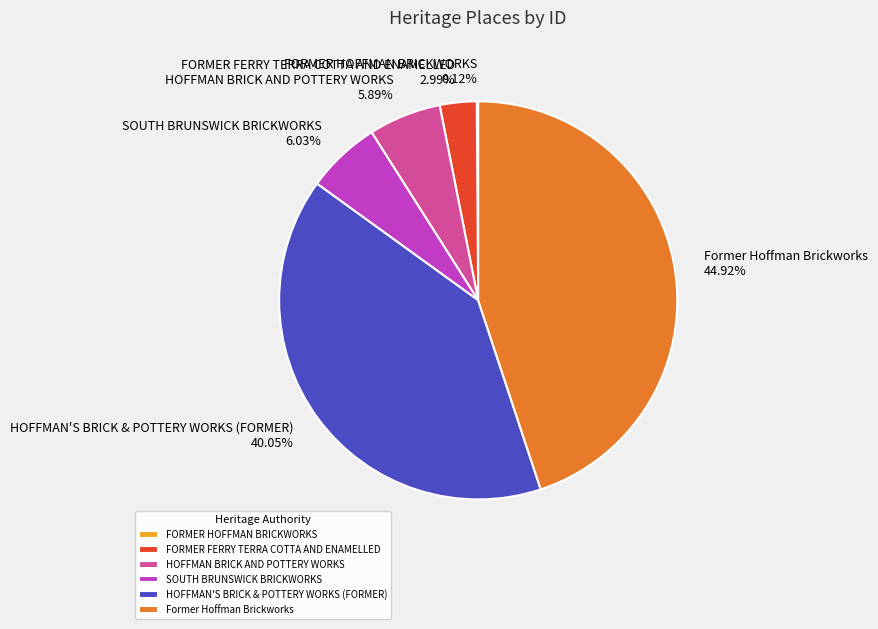

Approximately how many times larger is the value at SOUTH BRUNSWICK BRICKWORKS compared to FORMER FERRY TERRA COTTA AND ENAMELLED?

2.0